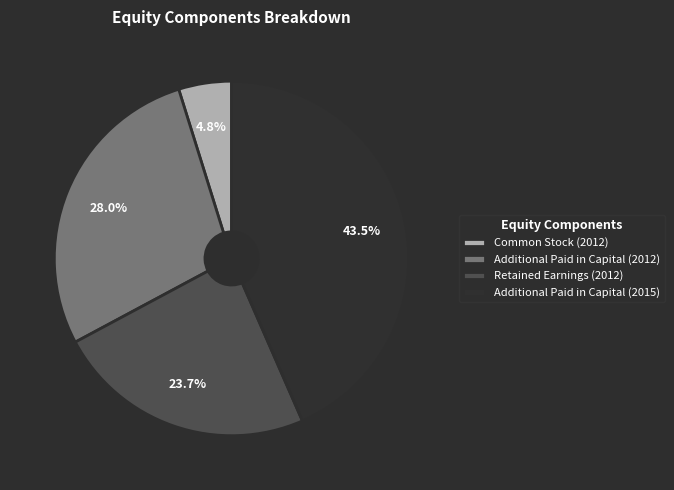

Approximately how many times larger is the value at Common Stock (2012) compared to Retained Earnings (2012)?

0.2